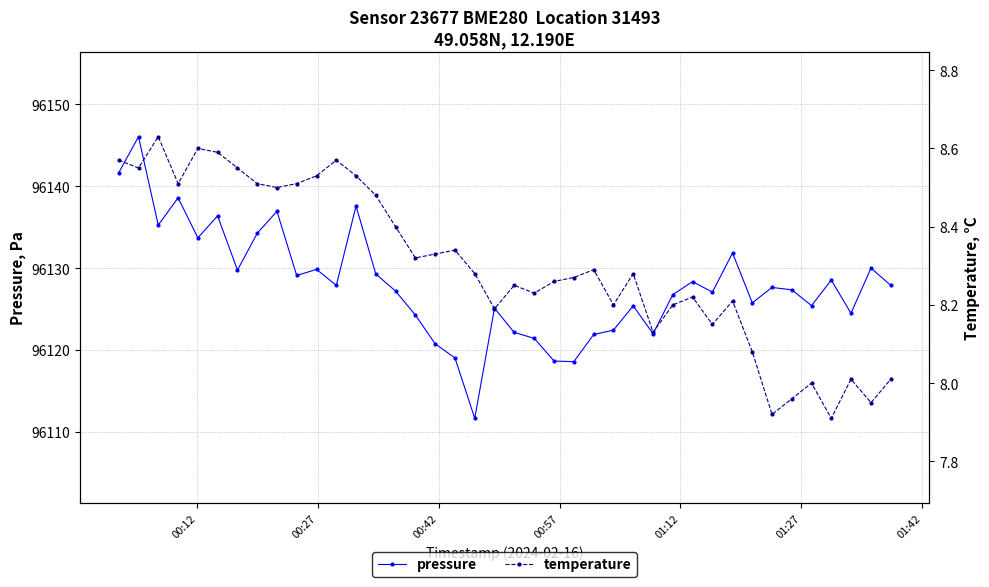

What is the value of the pressure point at the 21st from the left?

96122.1